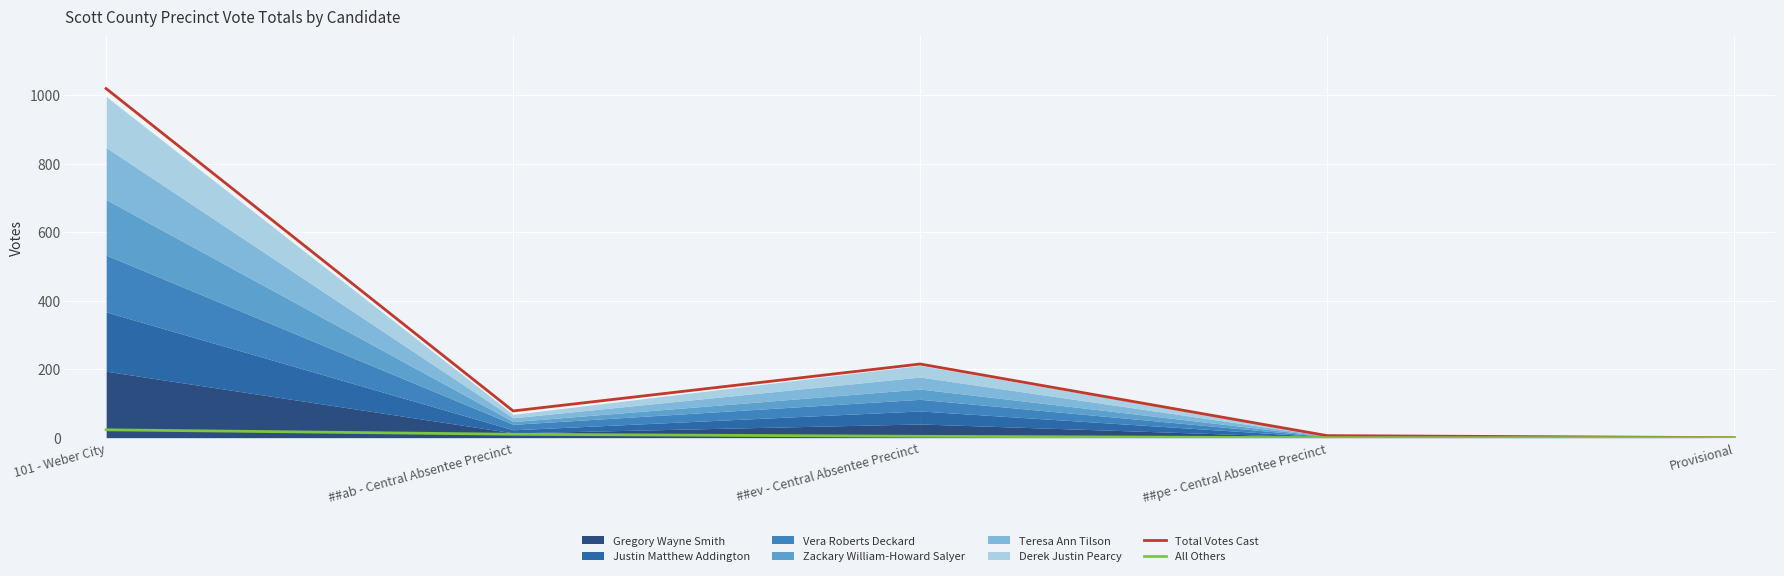

True or false: Total Votes Cast and All Others cross at least once.

False